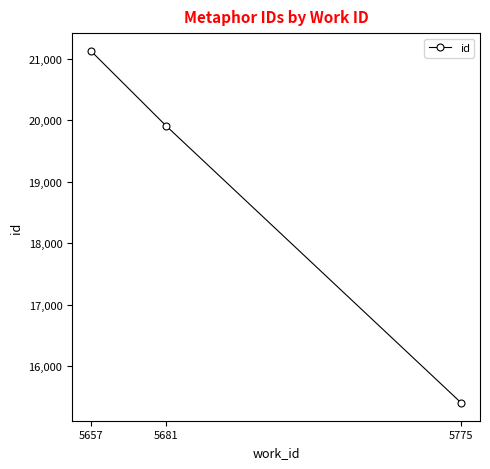

What is the value of the 1st point from the left?

21128